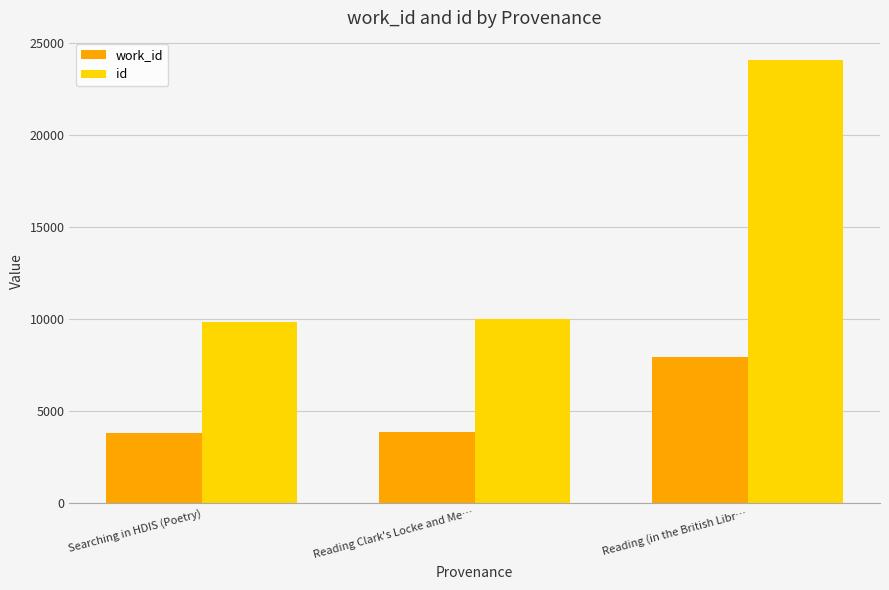

How many distinct data groups are displayed?

2